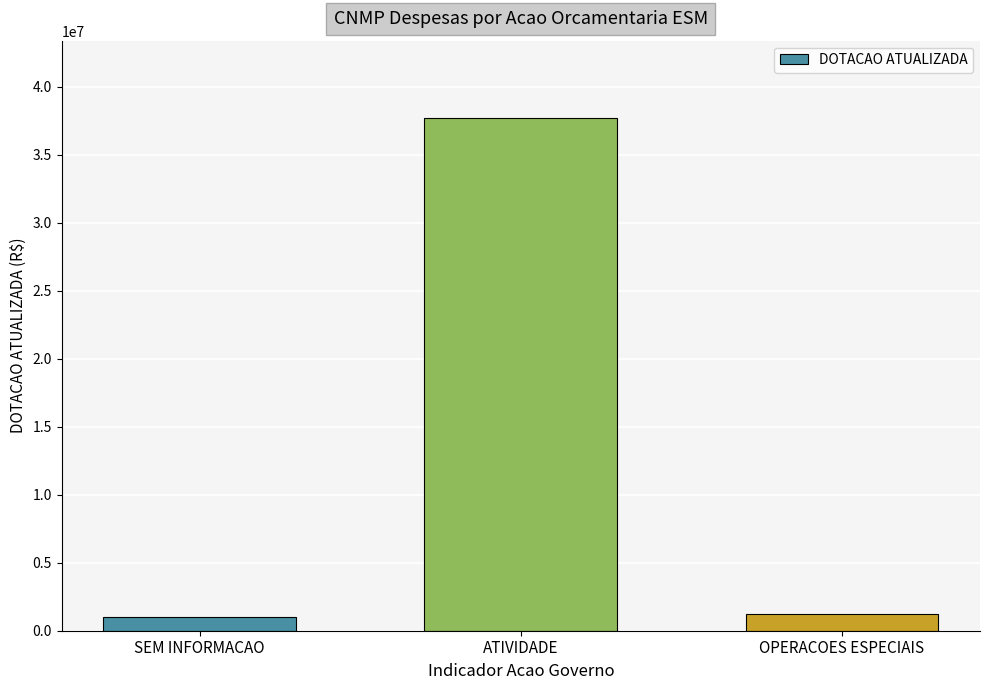

What is the approximate value at OPERACOES ESPECIAIS?

1201170